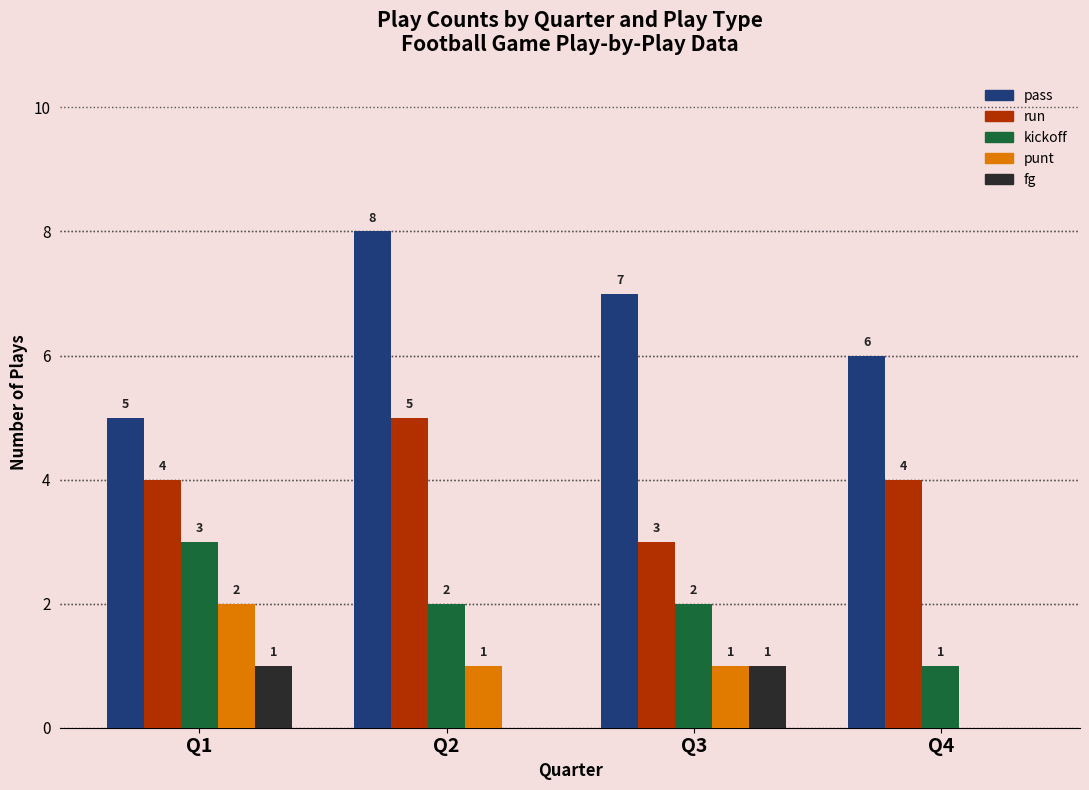

What is the total value across all series at Q4?

11